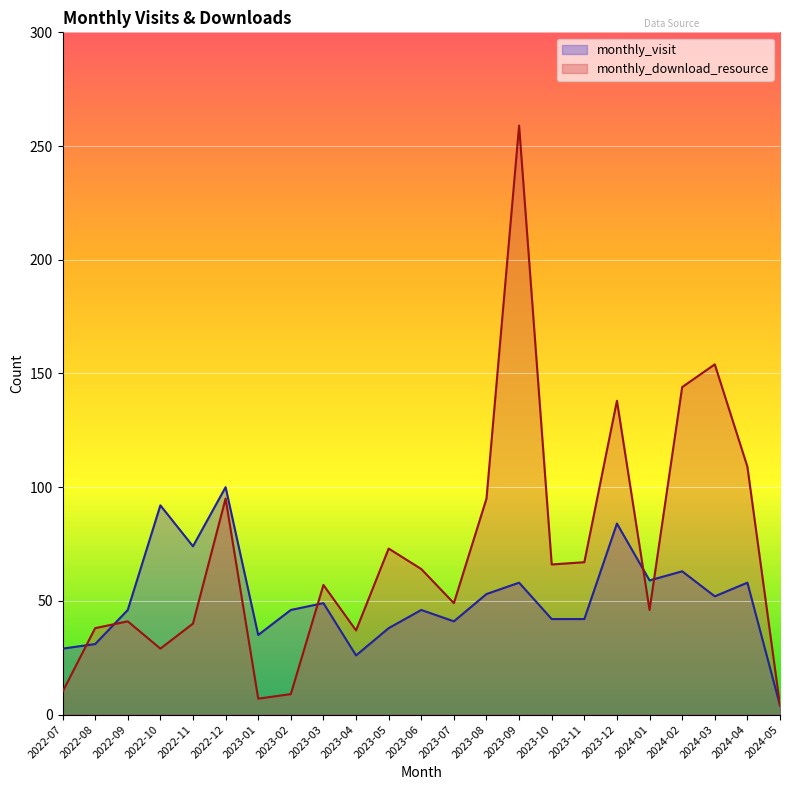

What is the minimum value for monthly_download_resource?

4